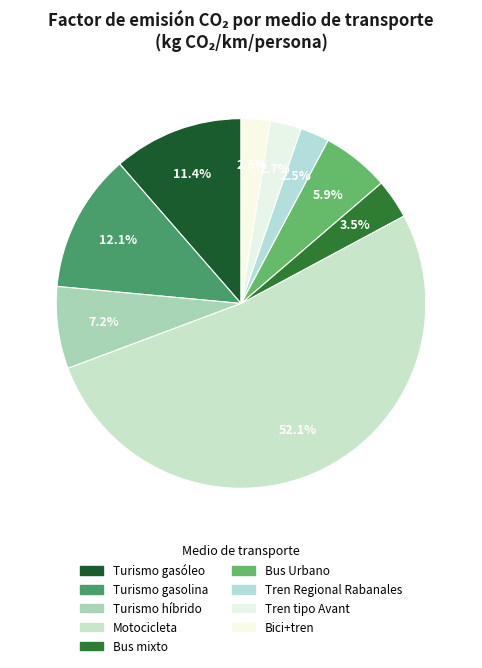

Count the number of slices in the pie.

9